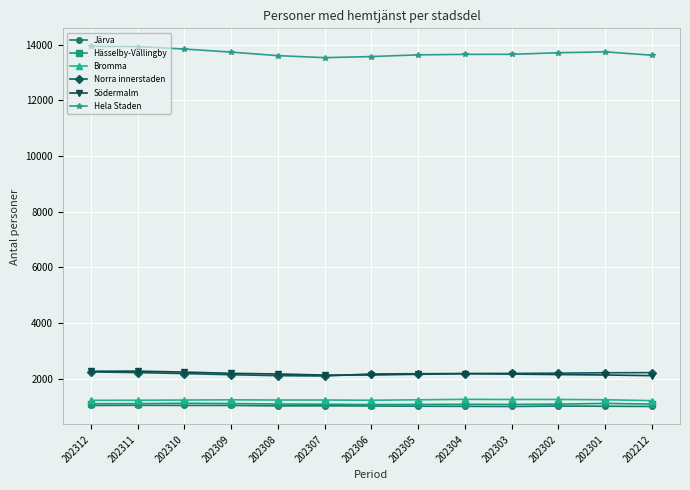

What is the greatest value displayed?

13945